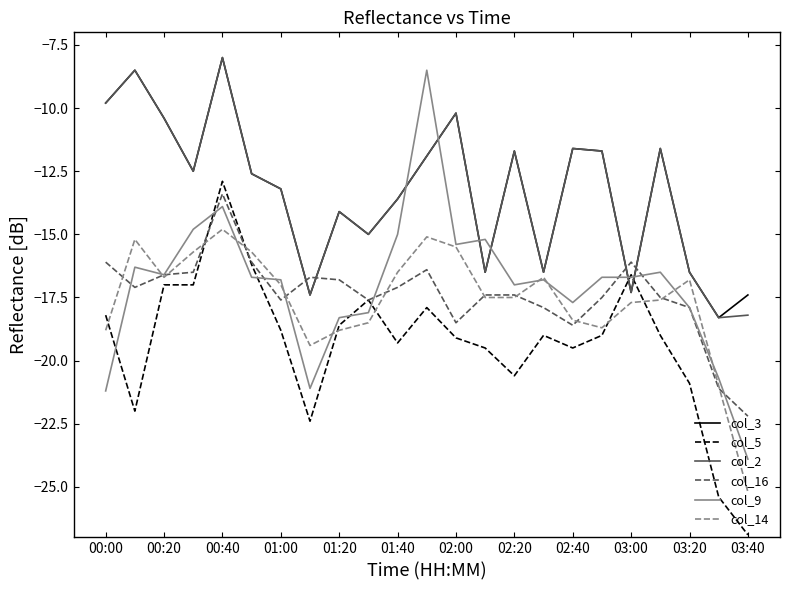

What are all the series names shown in the legend?

col_3, col_5, col_2, col_16, col_9, col_14